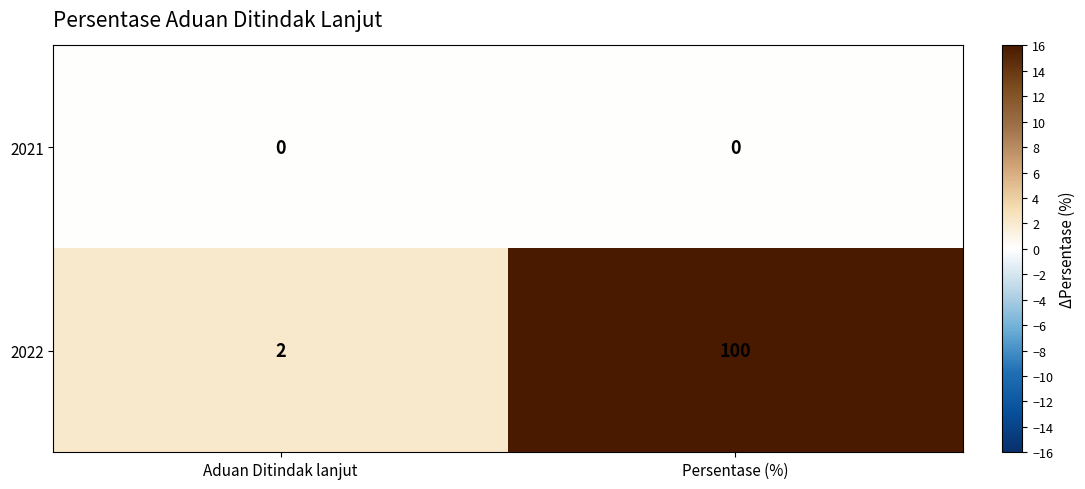

Which series changed the most between Aduan Ditindak lanjut and Persentase (%)?

2022